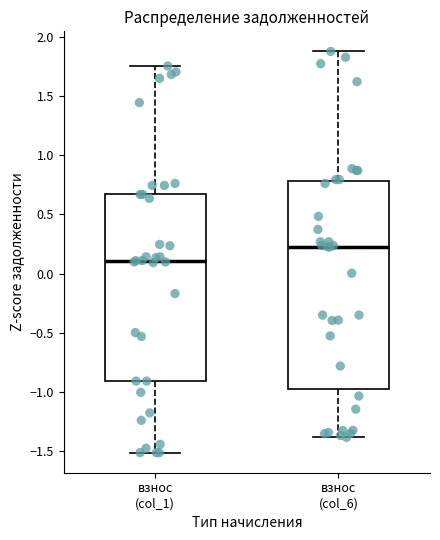

Comparing the boxes themselves (not the whiskers), which one is the tallest?

взнос (col_6)